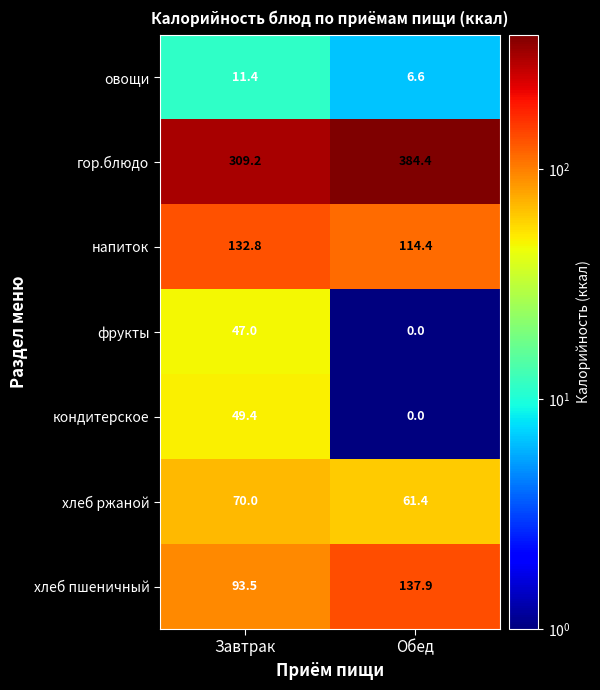

What is the sum of all фрукты values?

47.0